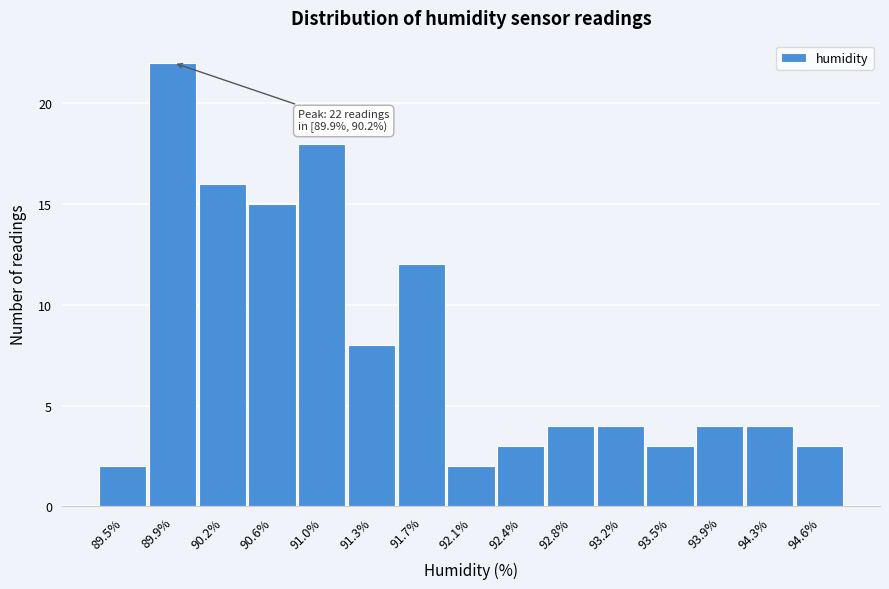

Reading left to right, transcribe all the data shown in this chart.

89.5%=2	89.9%=22	90.2%=16	90.6%=15	91.0%=18	91.3%=8	91.7%=12	92.1%=2	92.4%=3	92.8%=4	93.2%=4	93.5%=3	93.9%=4	94.3%=4	94.6%=3